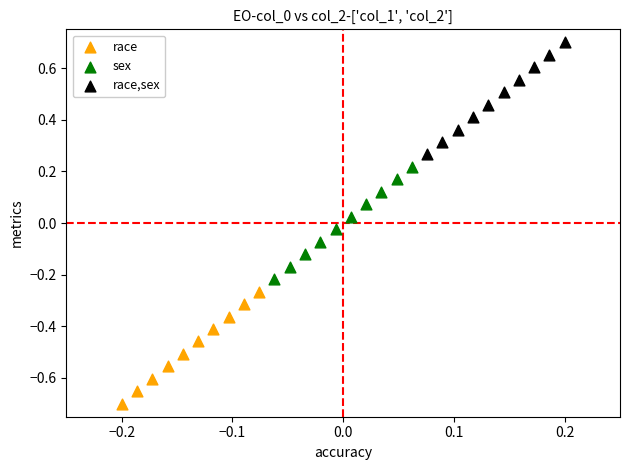

Which series contains the lowest Y value?

race